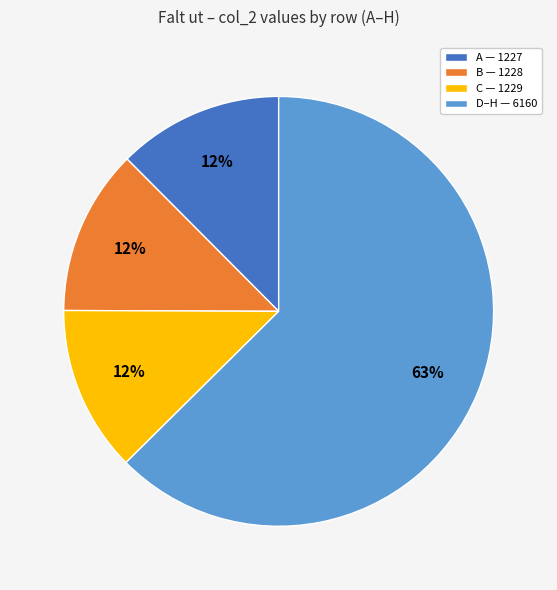

Is D–H — 6160 the majority of the pie?

Yes